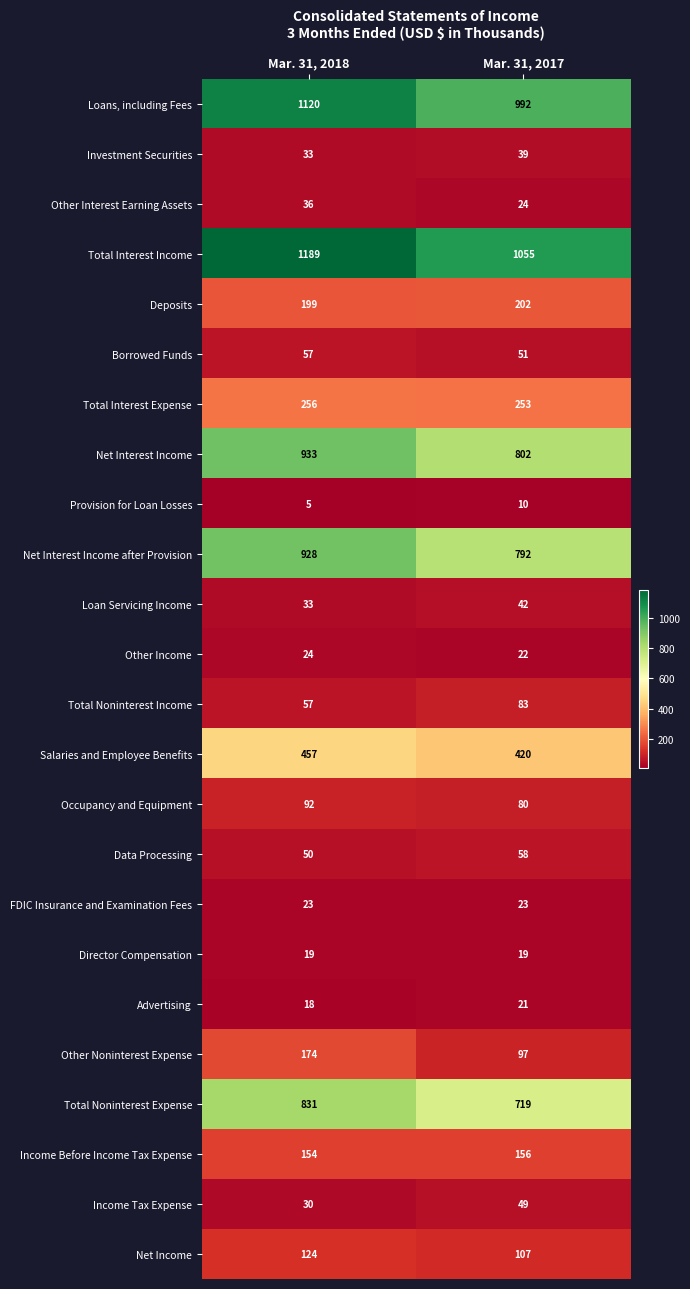

Which series has the widest spread of values?

Net Interest Income after Provision